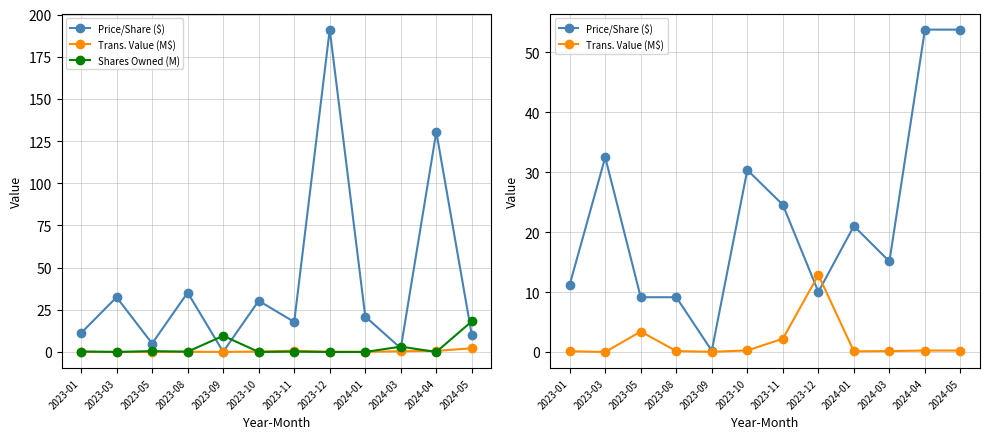

True or false: Price/Share ($) has more than 1 points higher than both neighbors.

True